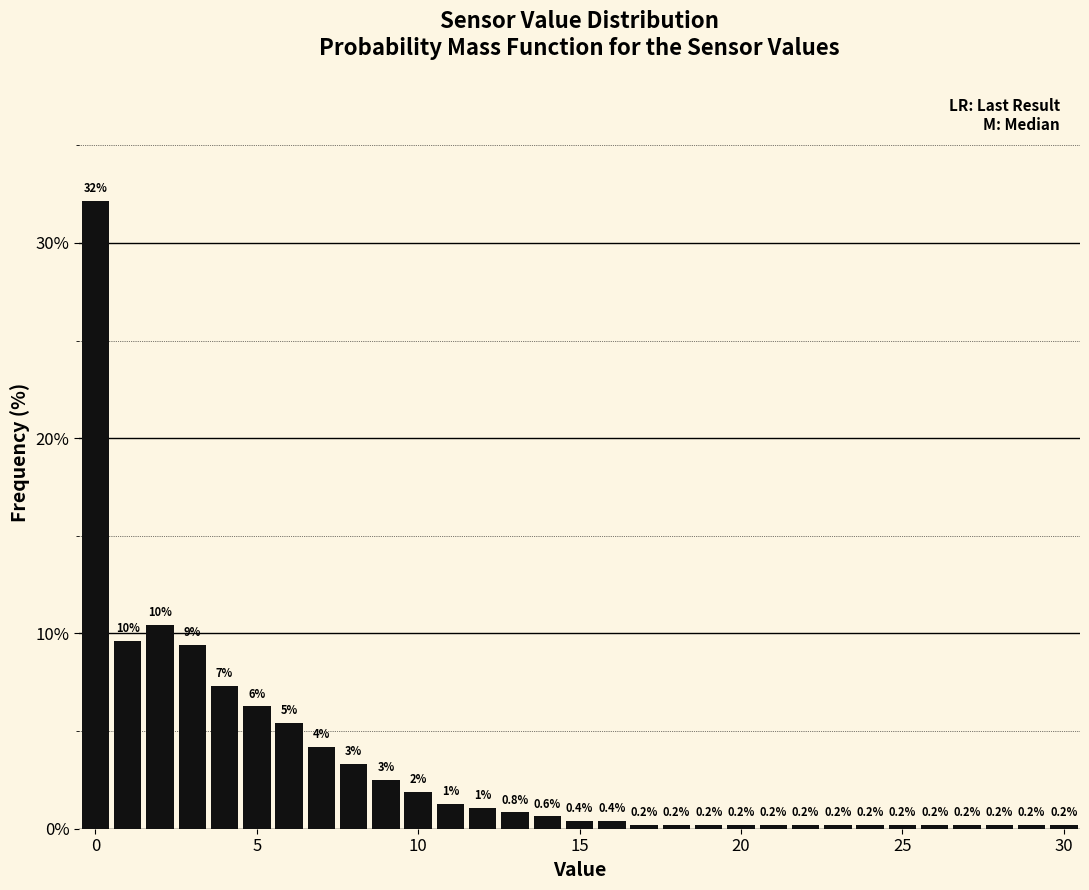

Around what value on the x-axis is the tallest bar? Give the approximate position of its centre, as read against the axis.

0.0